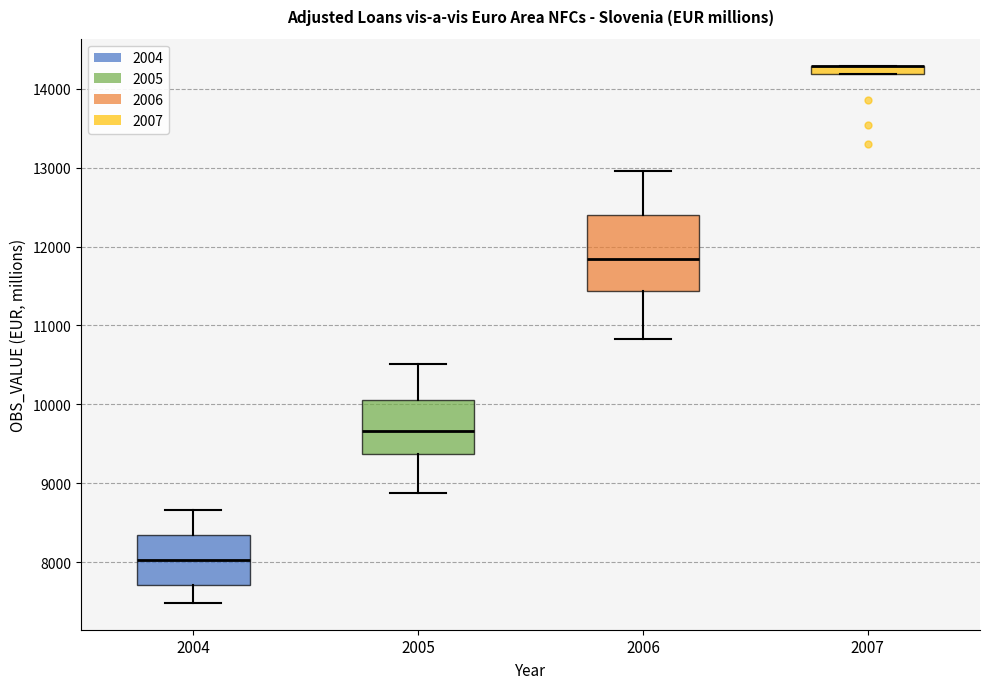

Which box is the tallest, from its lower edge to its upper edge?

2006